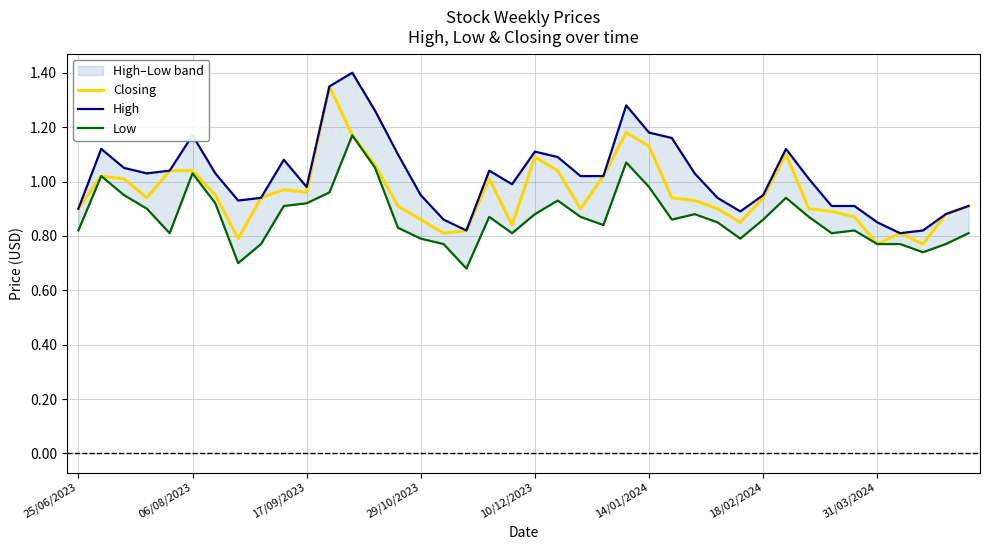

What value does the Low series have at 29/10/2023?

0.8